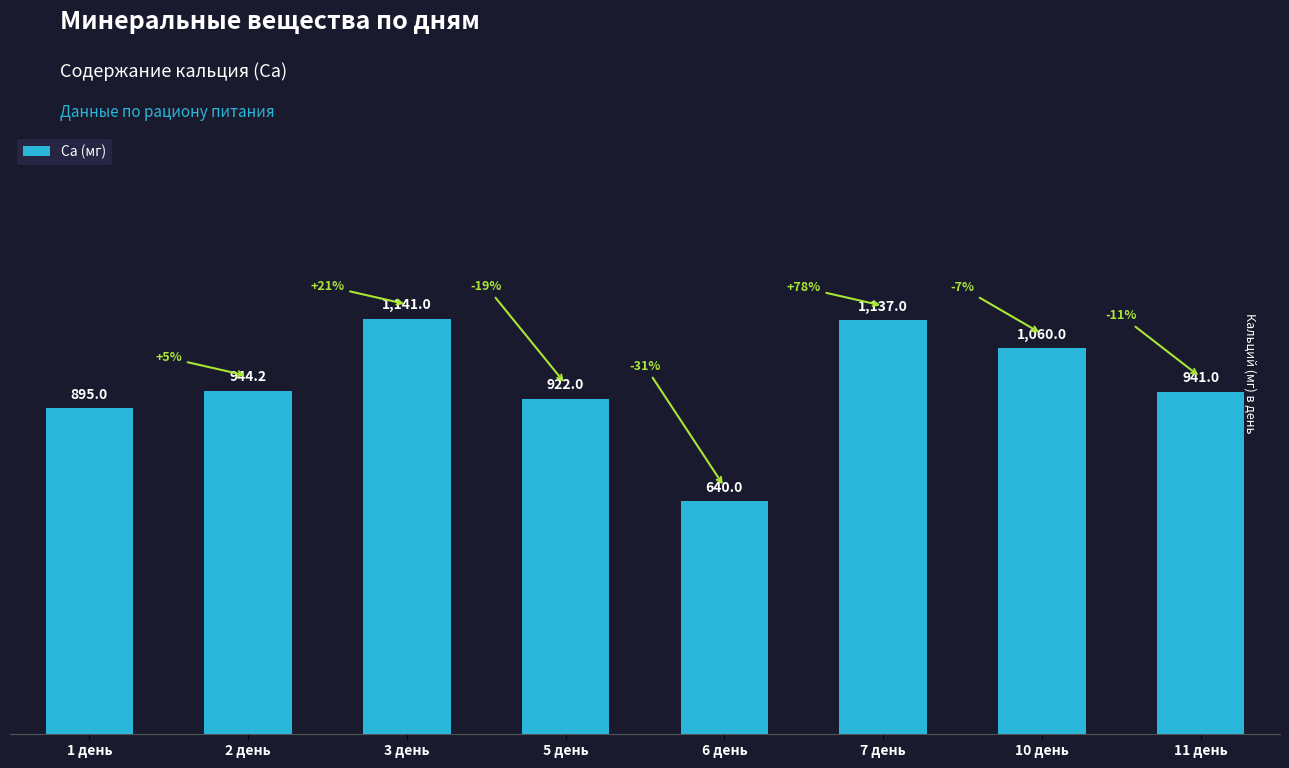

What is the difference between the values at 2 день and 7 день?

192.8